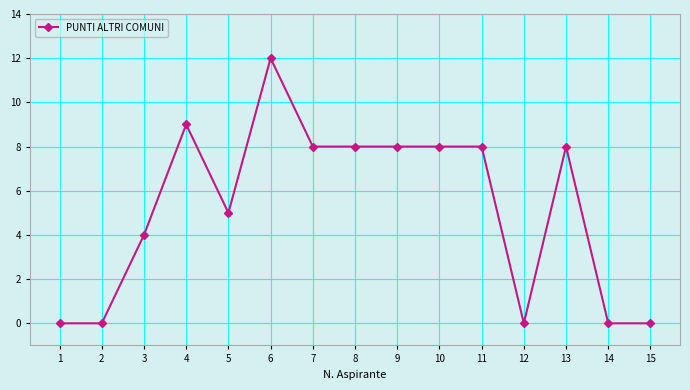

Which category has the highest value across all series?

6